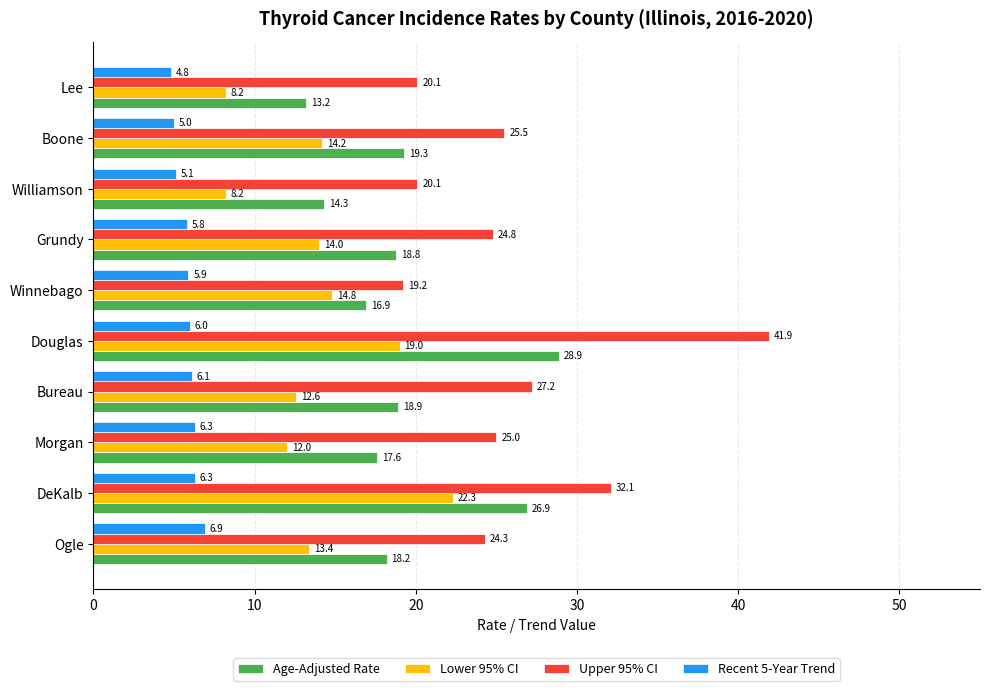

List the series in order of their peak value, lowest first.

Recent 5-Year Trend, Lower 95% CI, Age-Adjusted Rate, Upper 95% CI